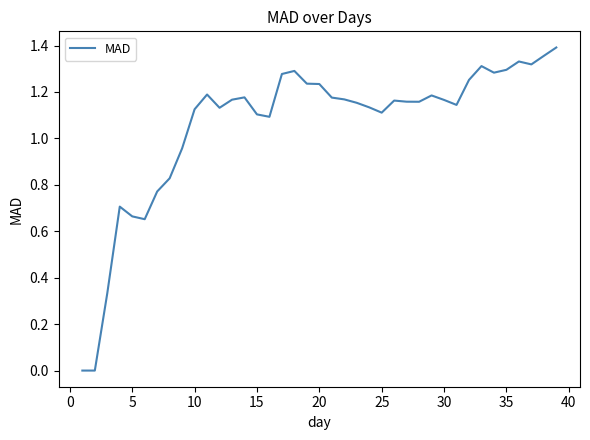

How many points are lower than both their immediate neighbors (excluding endpoints)?

8